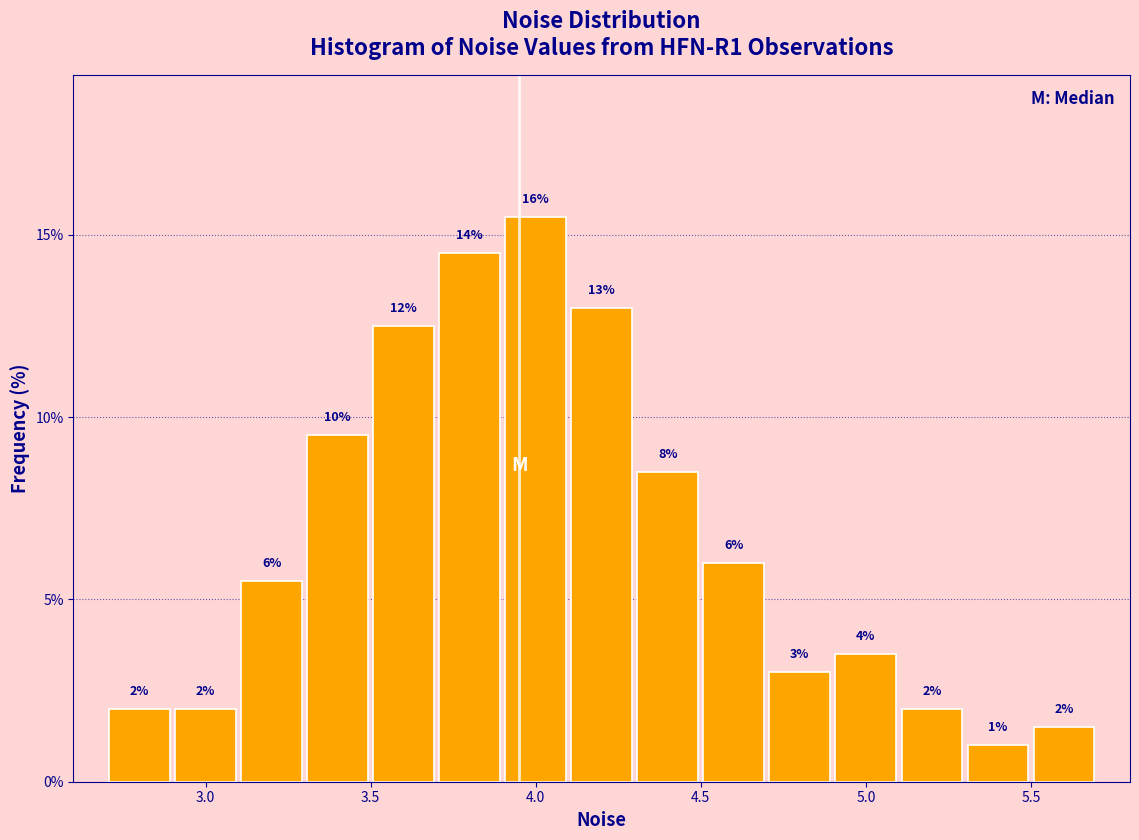

Over which range of the x-axis is the bar tallest?

3.9 to 4.1